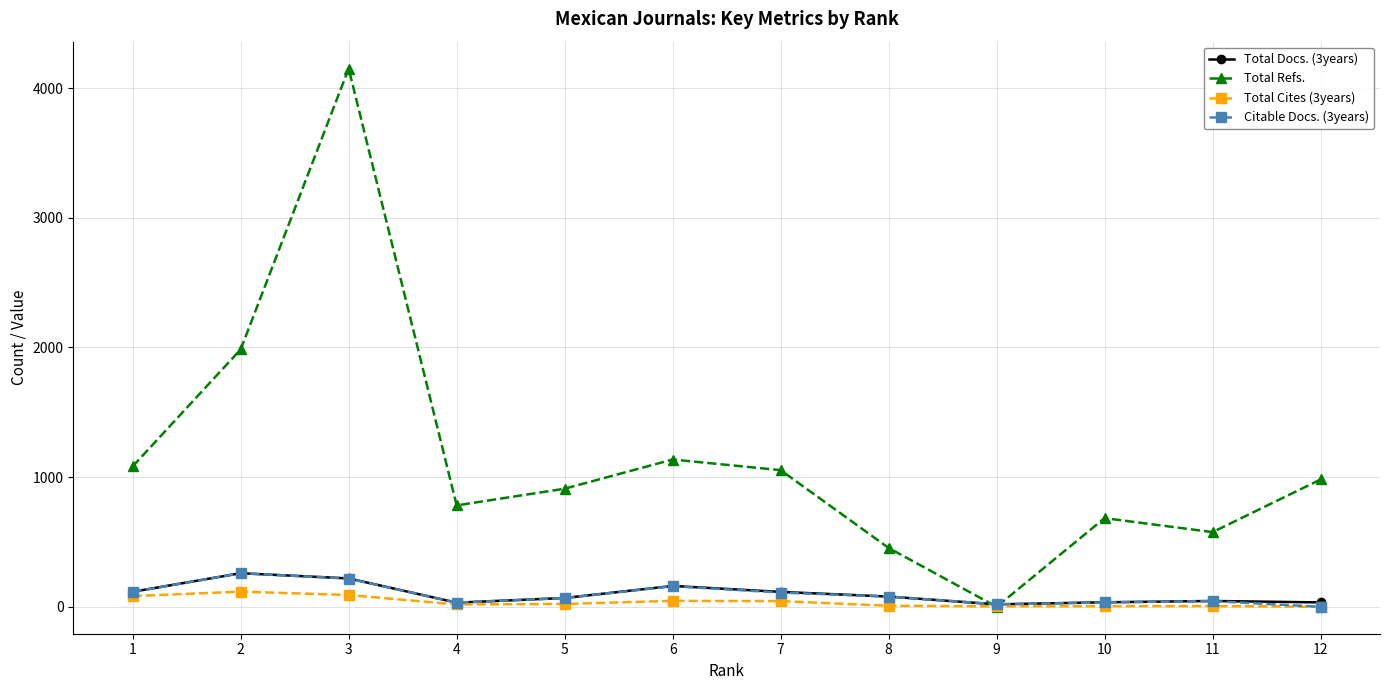

Read the Total Docs. (3years) value at 10.

35